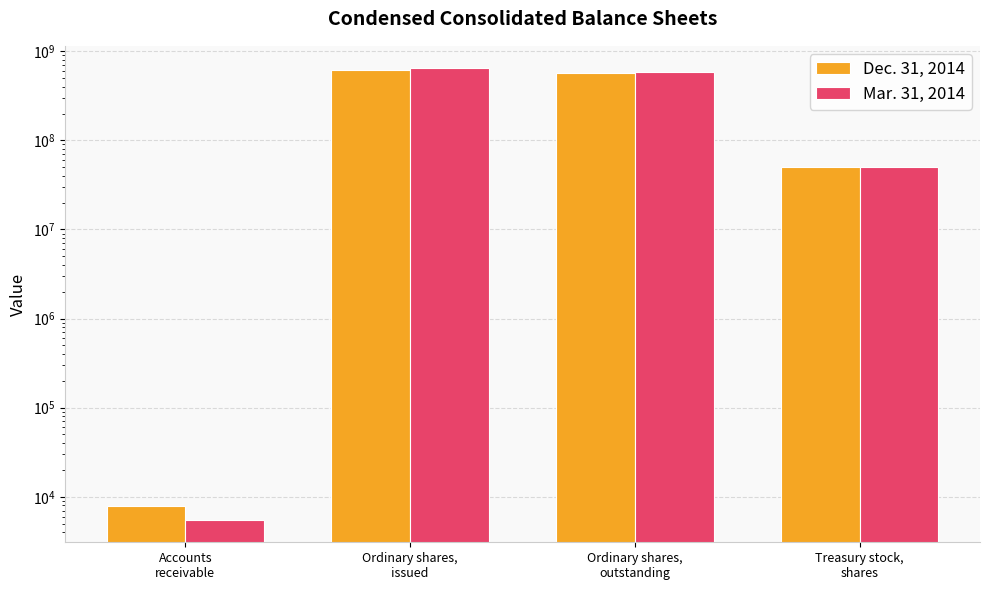

Are the bars horizontal?

No